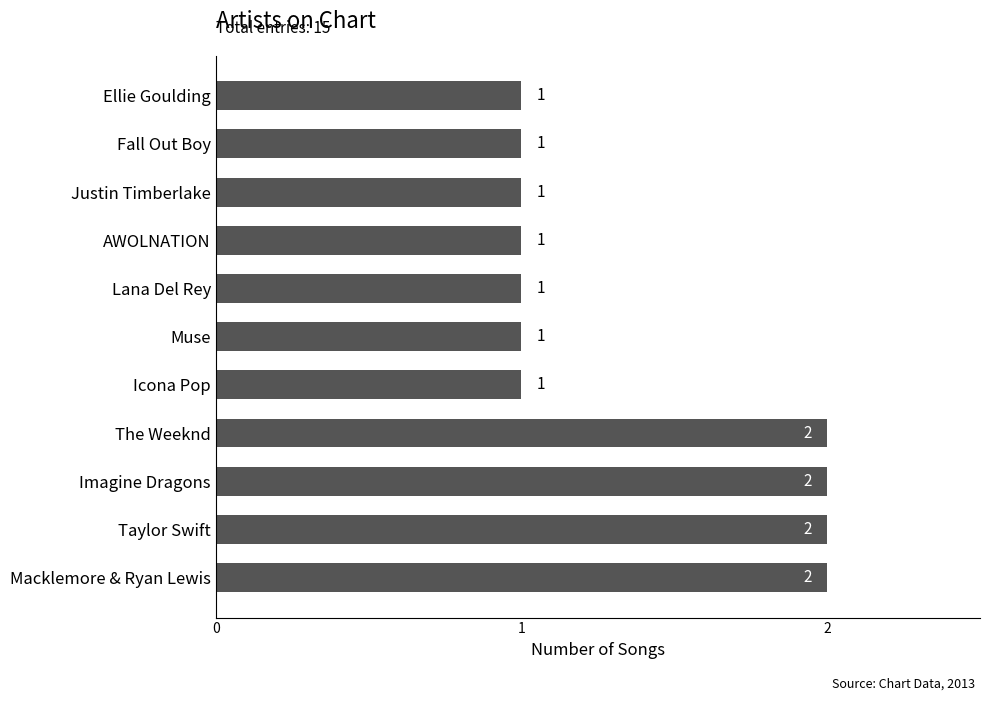

Reading bottom to top, list all the values displayed in this chart.

2	2	2	2	1	1	1	1	1	1	1